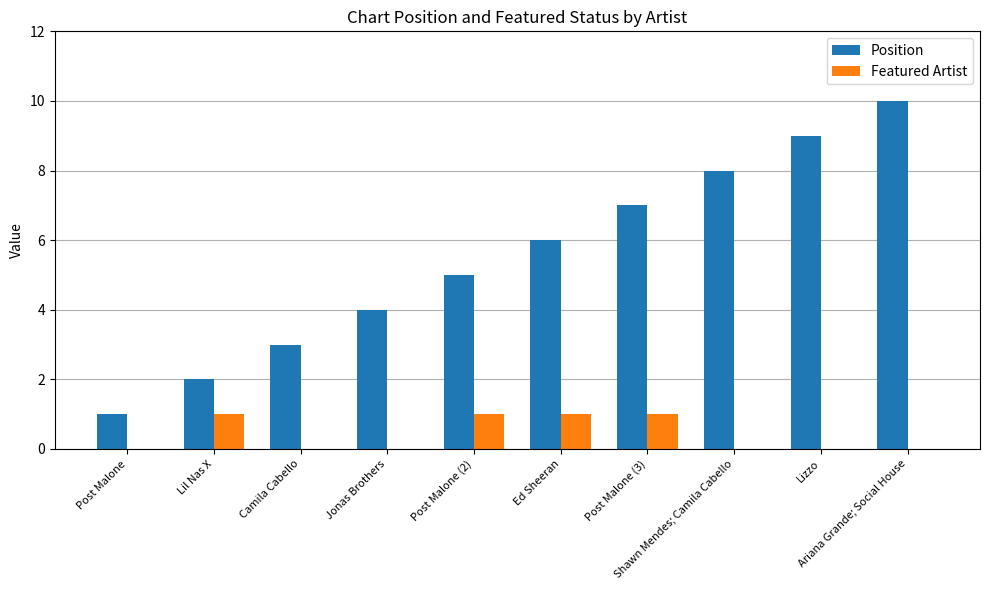

What is the greatest value displayed?

10